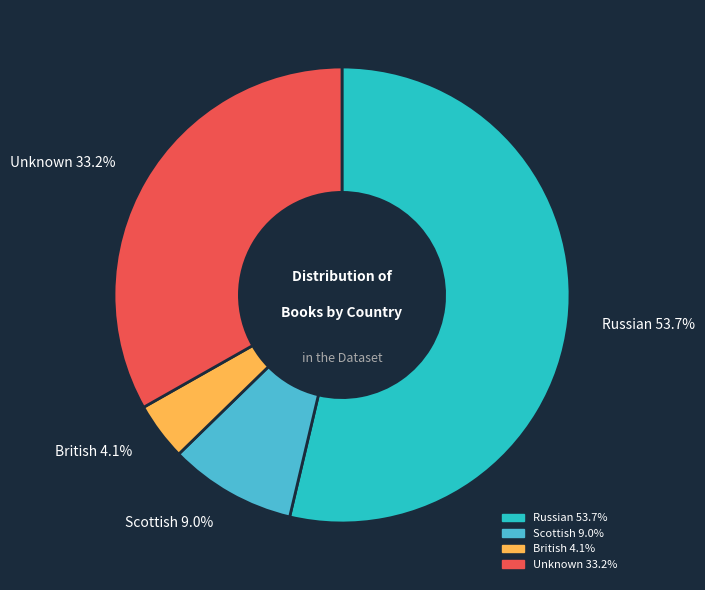

How many segments does this pie chart have?

4